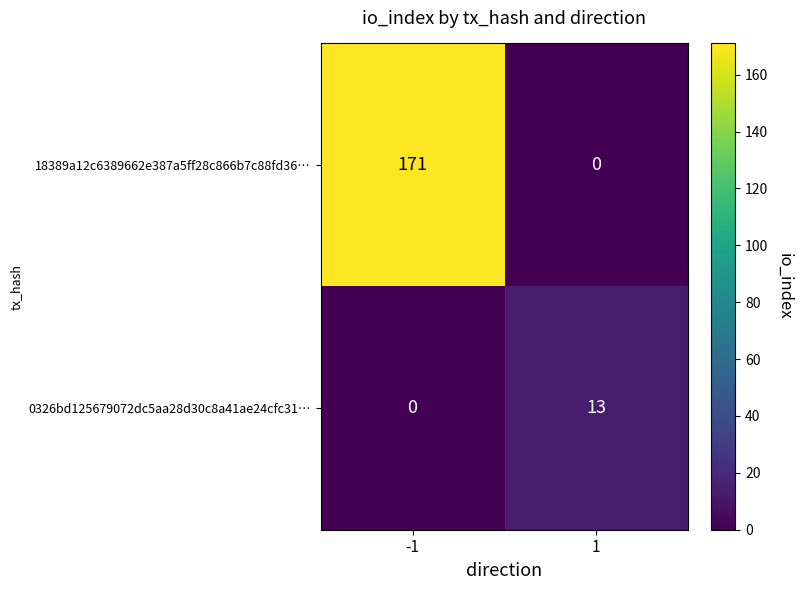

What is the maximum value shown in the chart?

171